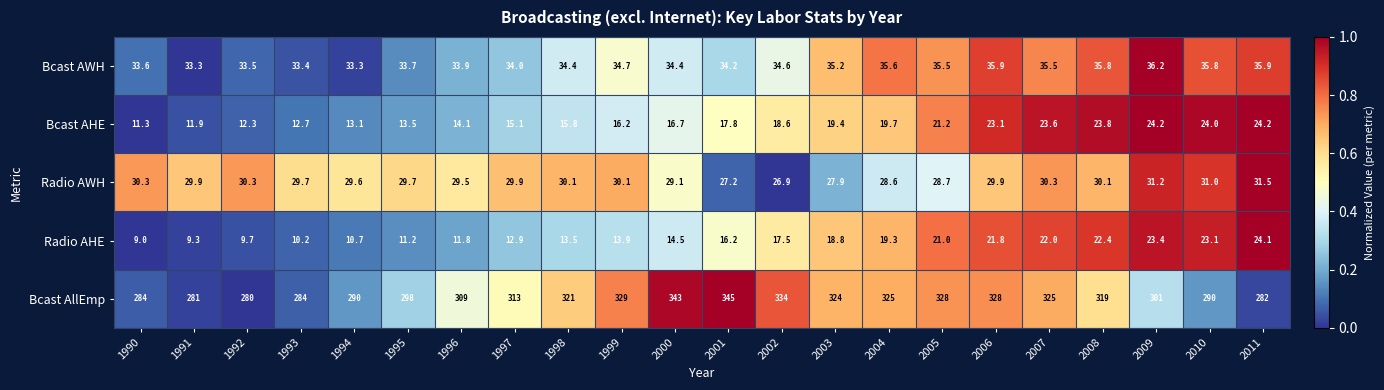

The value of Radio AWH at 2001 is 27.2. True or false?

True